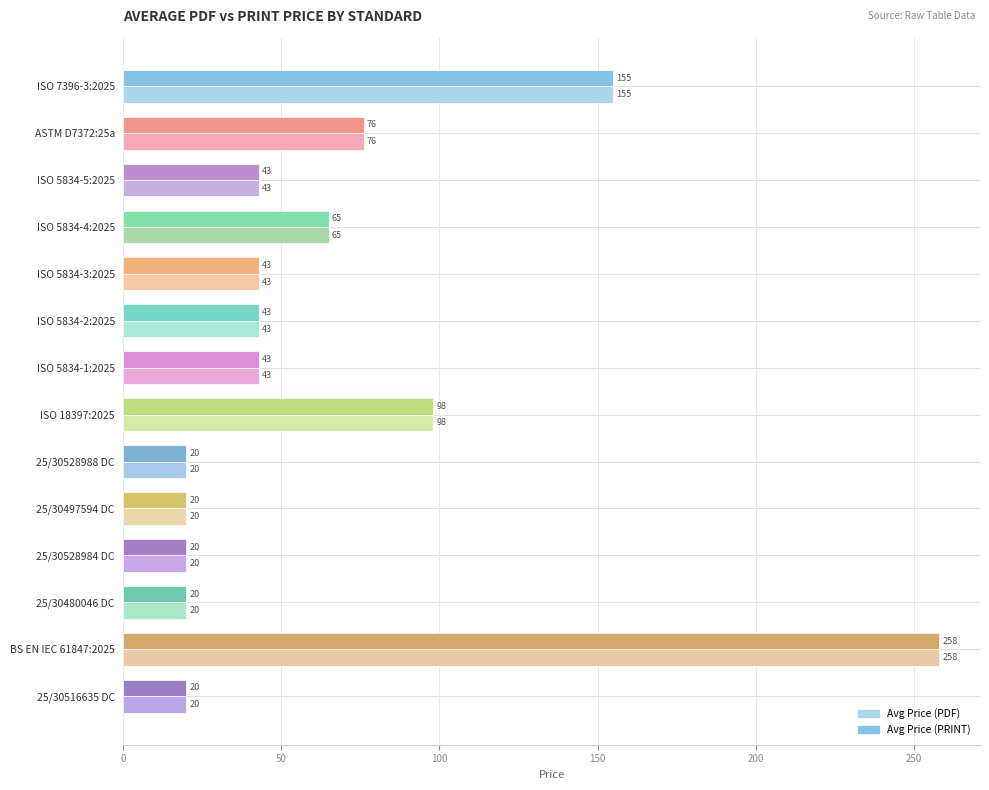

Read the Avg Price (PDF) value at BS EN IEC 61847:2025.

258